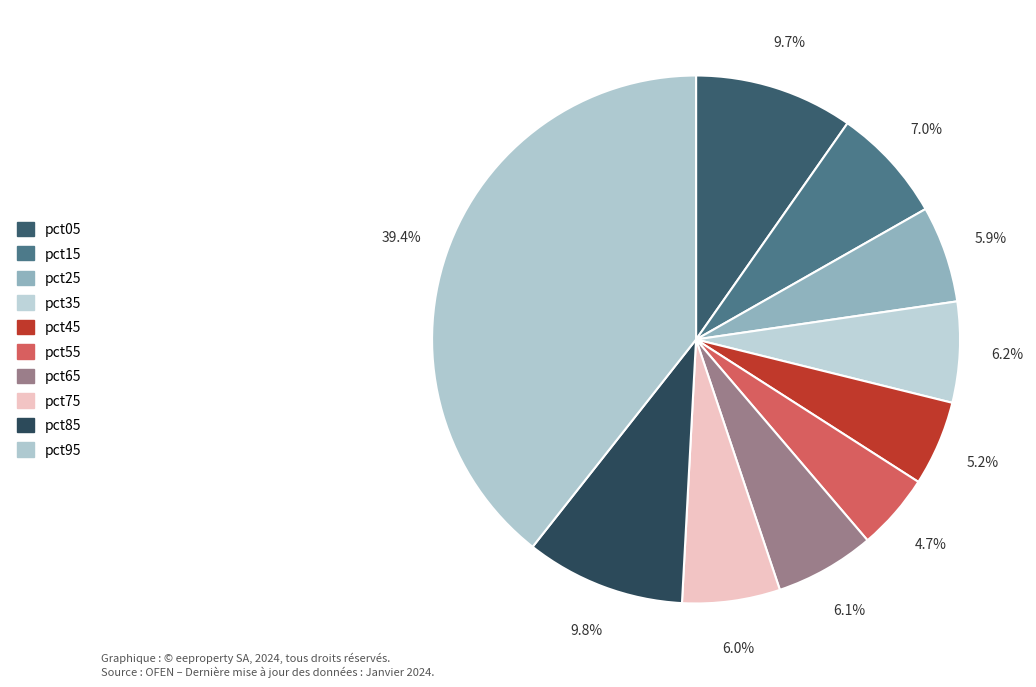

How many segments does this pie chart have?

10